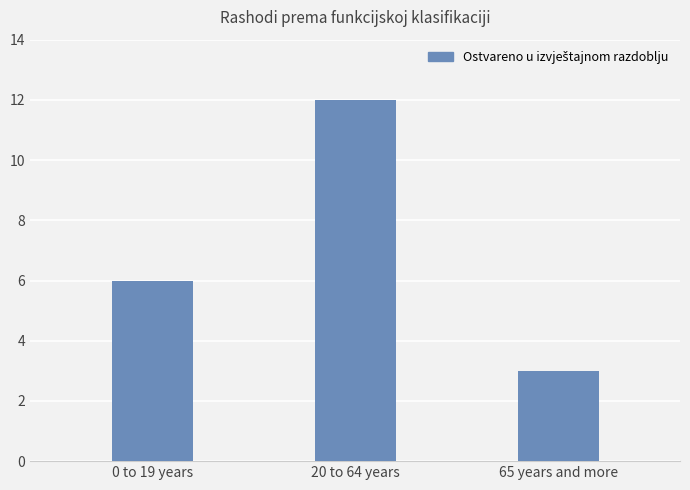

What is the value of the 1st bar from the left?

6